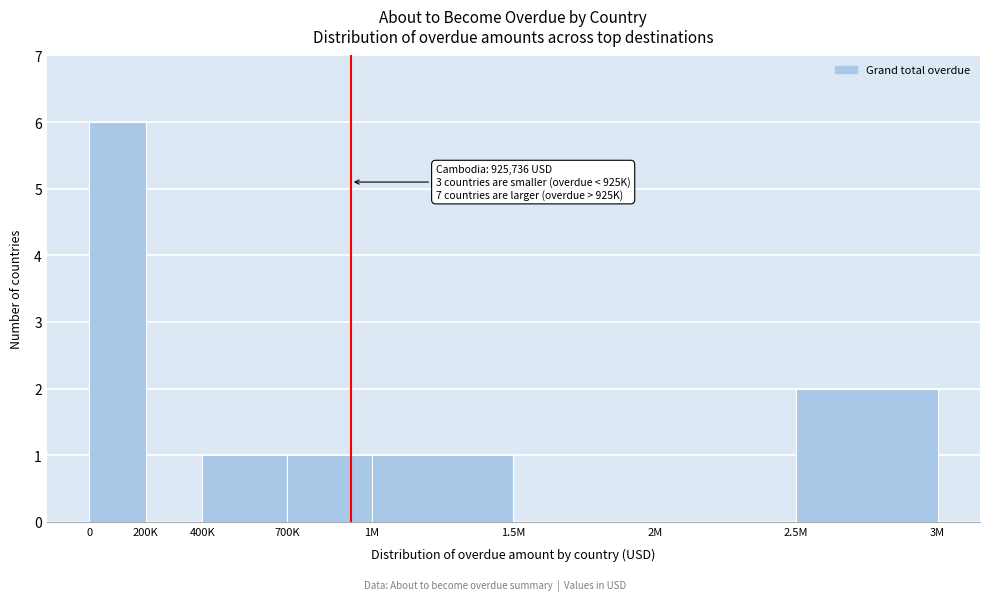

Reading left to right, transcribe all the data shown in this chart.

0=6	200K=0	400K=1	700K=1	1M=1	1.5M=0	2M=0	2.5M=2